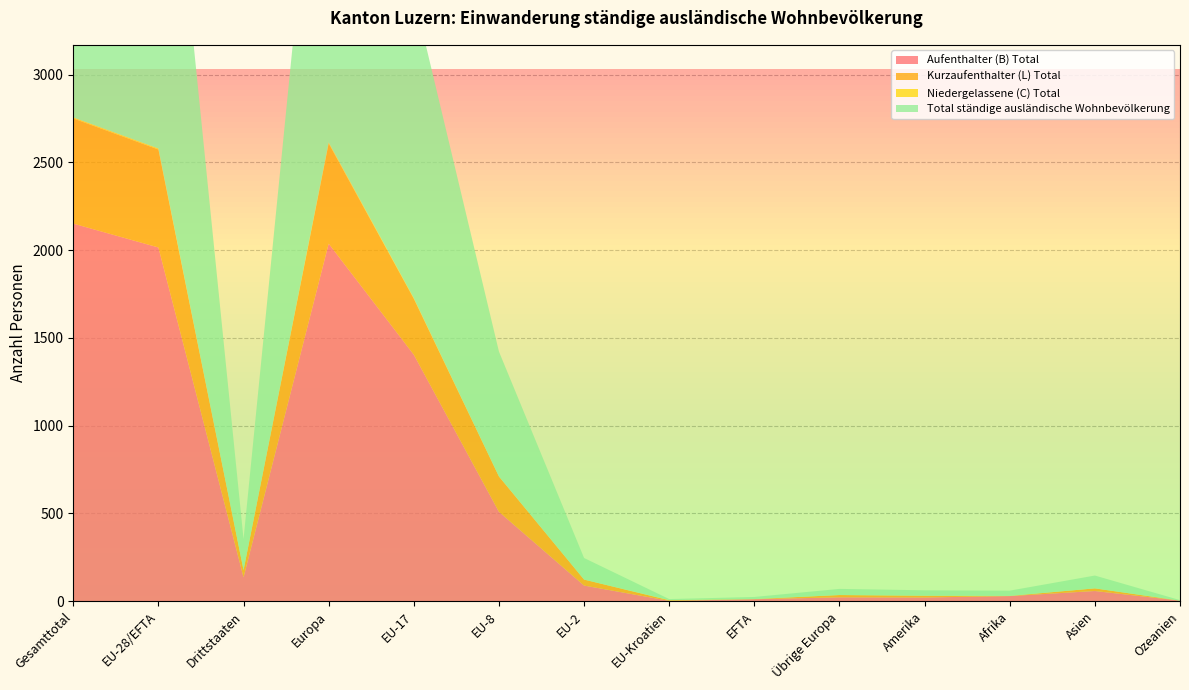

Reading left to right, extract all data points from this chart.

Aufenthalter (B) Total: 2151	2015	136	2037	1404	509	89	2	11	22	21	29	58	3
Kurzaufenthalter (L) Total: 599	558	41	571	319	201	34	3	1	13	10	1	15	0
Niedergelassene (C) Total: 6	6	0	6	4	1	0	1	0	0	0	0	0	0
Total ständige ausländische Wohnbevölkerung: 2756	2579	177	2614	1727	711	123	6	12	35	31	30	73	3